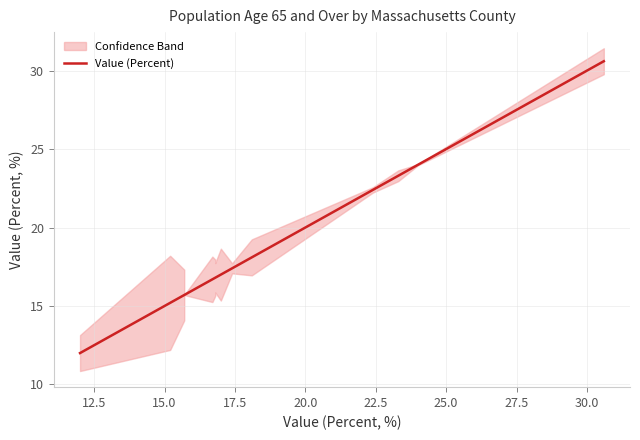

How many lines are shown in the chart?

1